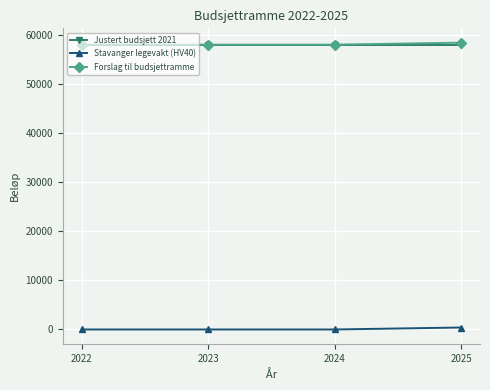

What is the maximum value shown in the chart?

58356